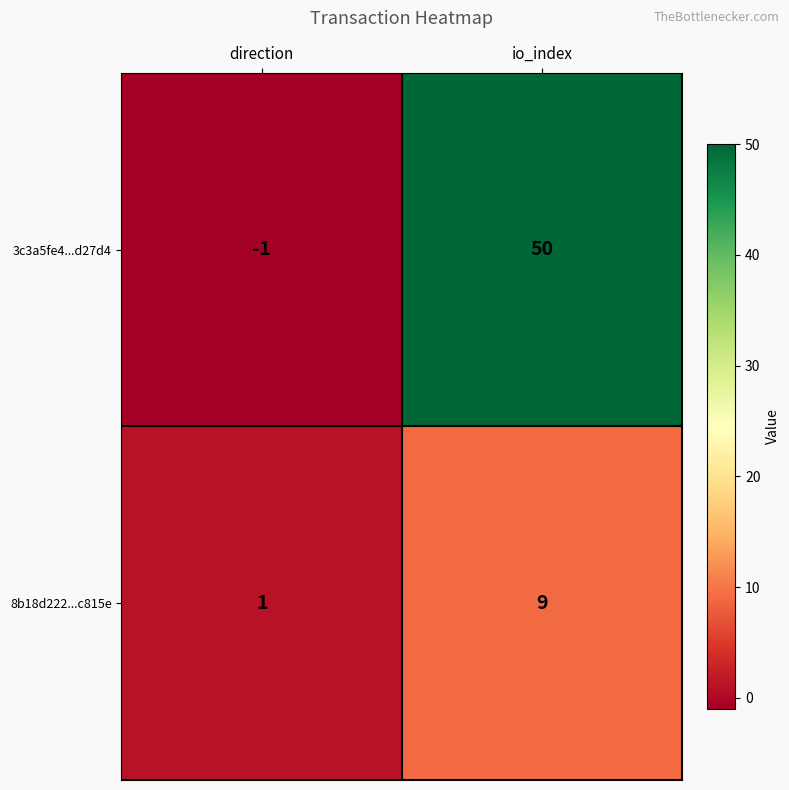

At direction, list the series in order from smallest to largest.

3c3a5fe4...d27d4, 8b18d222...c815e